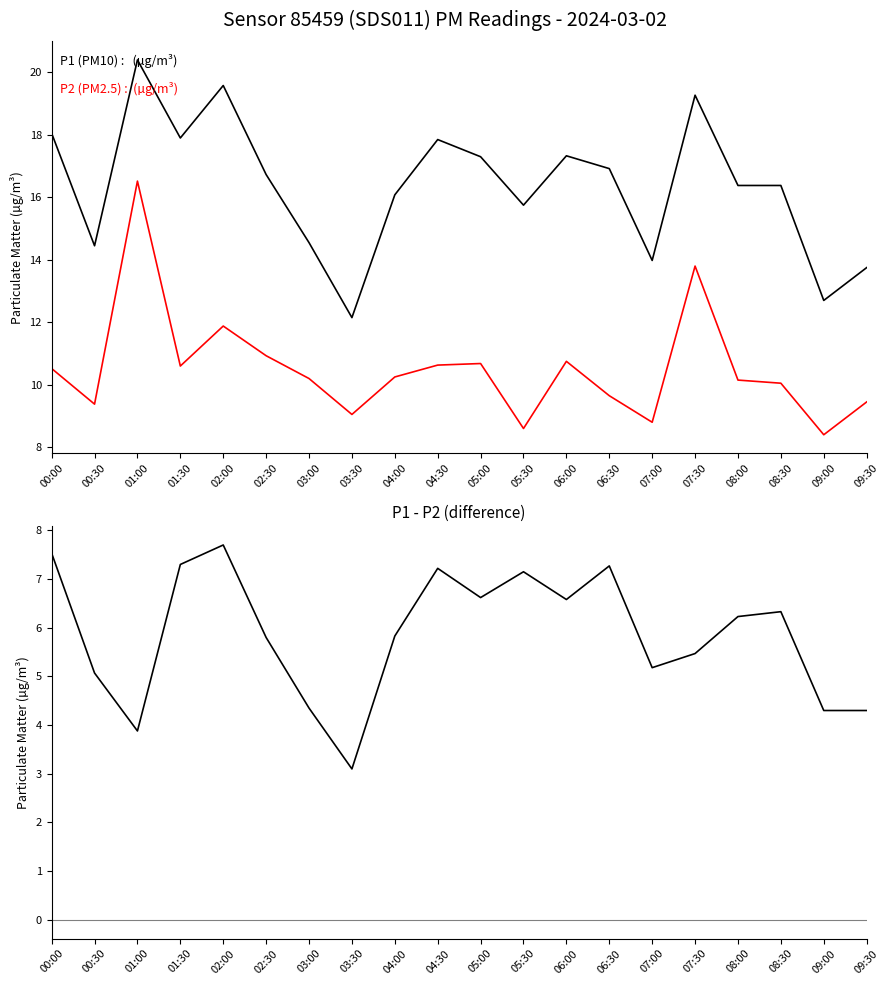

What is the label of the 13th point from the right?

03:30